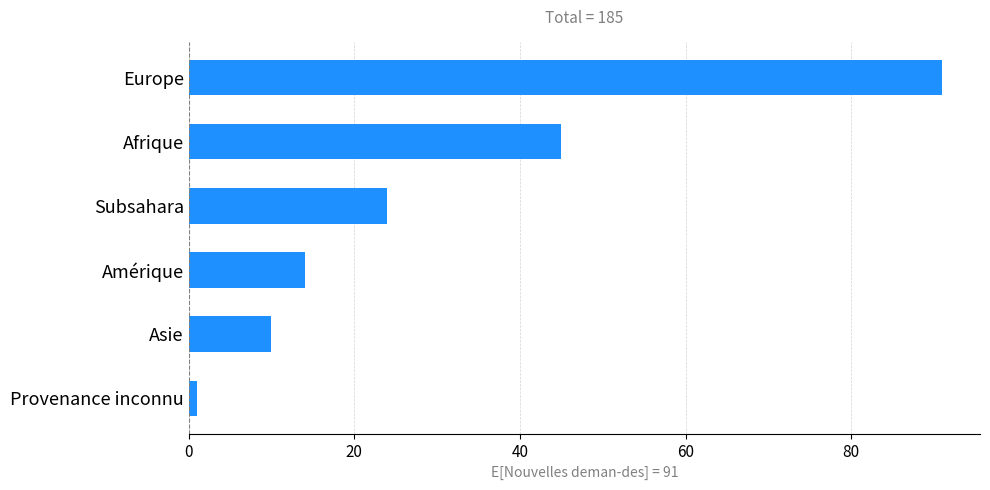

List the labels in order of value, smallest first.

Provenance inconnu, Asie, Amérique, Subsahara, Afrique, Europe